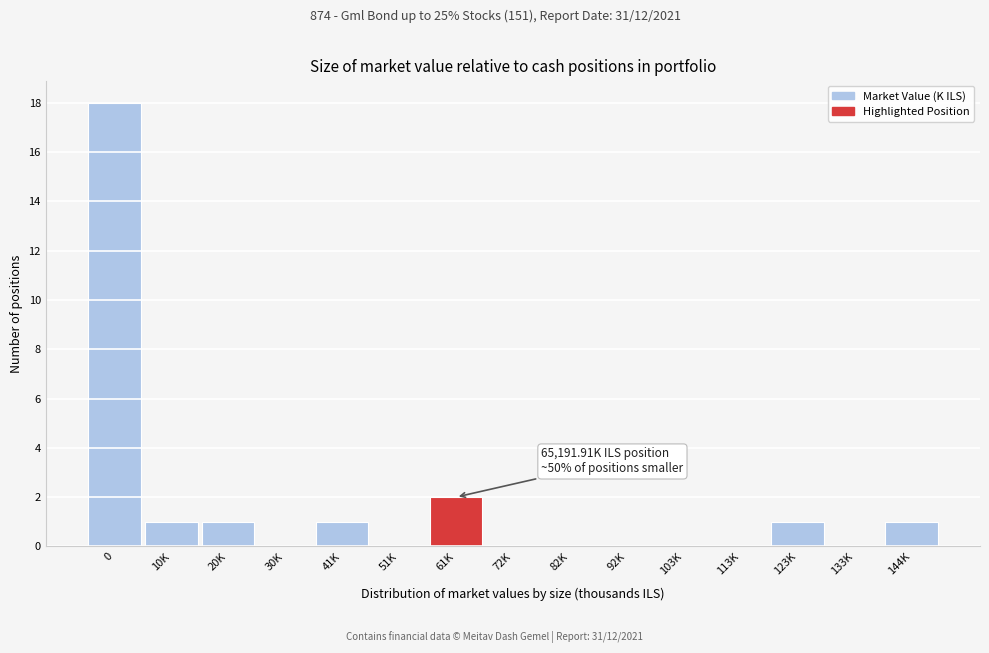

Reading left to right, list all the values displayed in this chart.

0=18	10K=1	20K=1	30K=0	41K=1	51K=0	61K=2	72K=0	82K=0	92K=0	103K=0	113K=0	123K=1	133K=0	144K=1